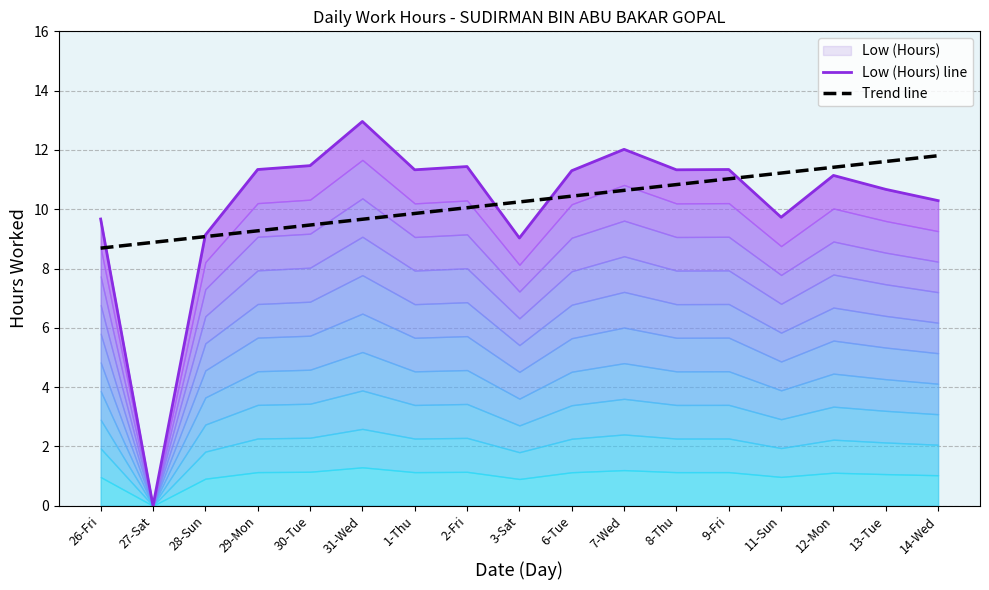

True or false: Low (Hours) line has a value of 15.2 at 3-Sat.

False